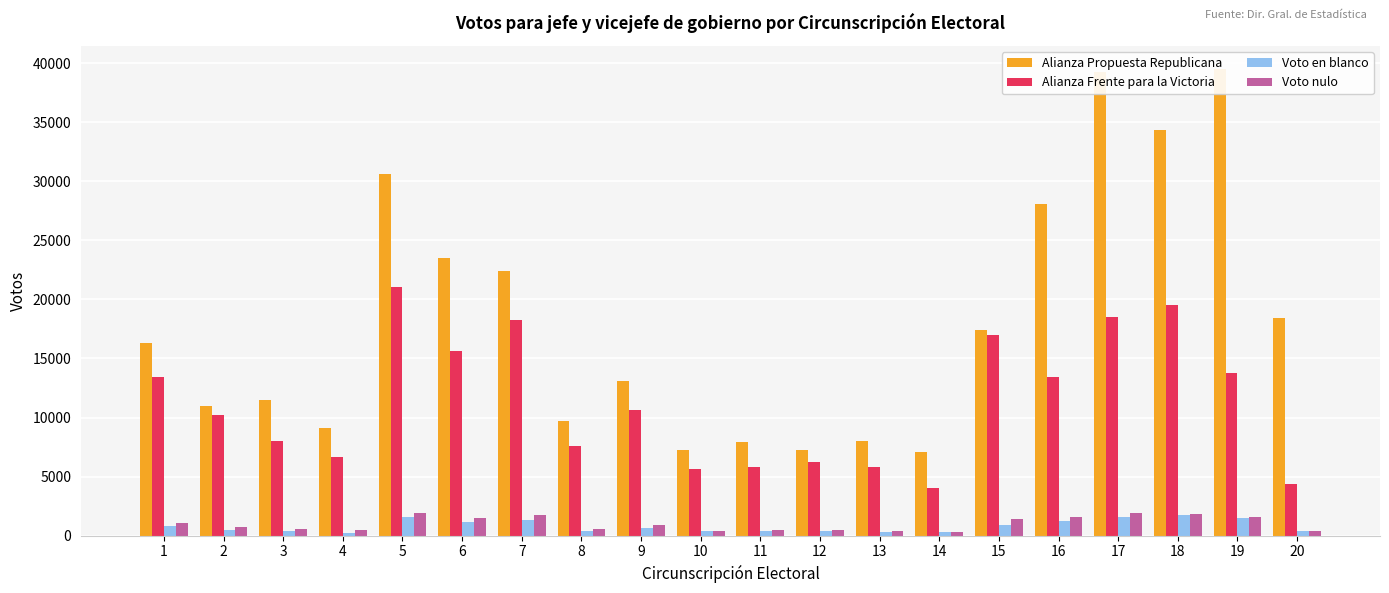

At which label does Alianza Propuesta Republicana first exceed 16281?

5